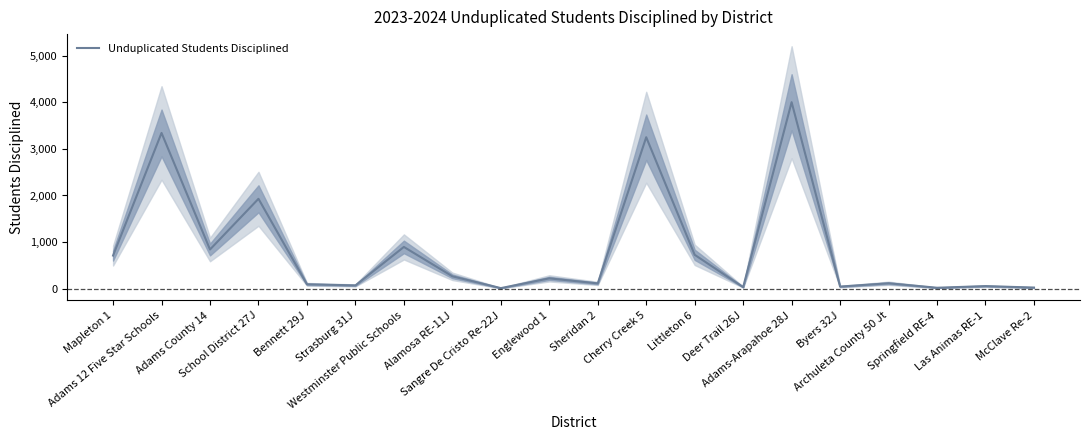

How many lines are shown in the chart?

1